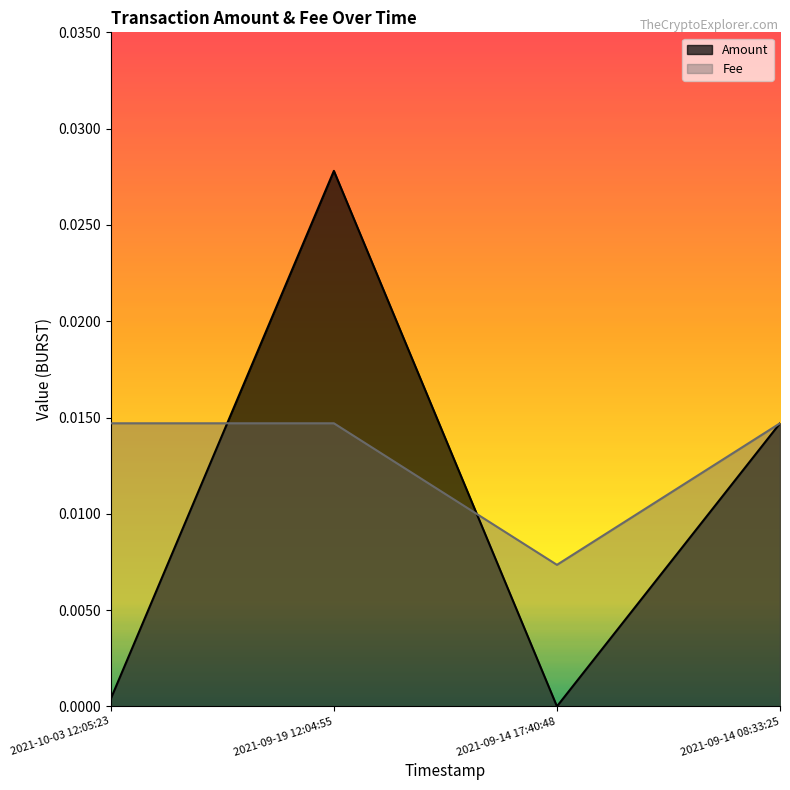

The Amount series shows 0.0 at 2021-10-03 12:05:23. True or false?

True